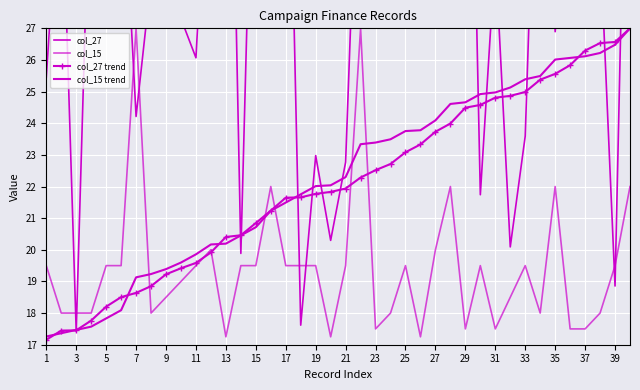

Which category has the lowest value in the col_27 trend series?

1